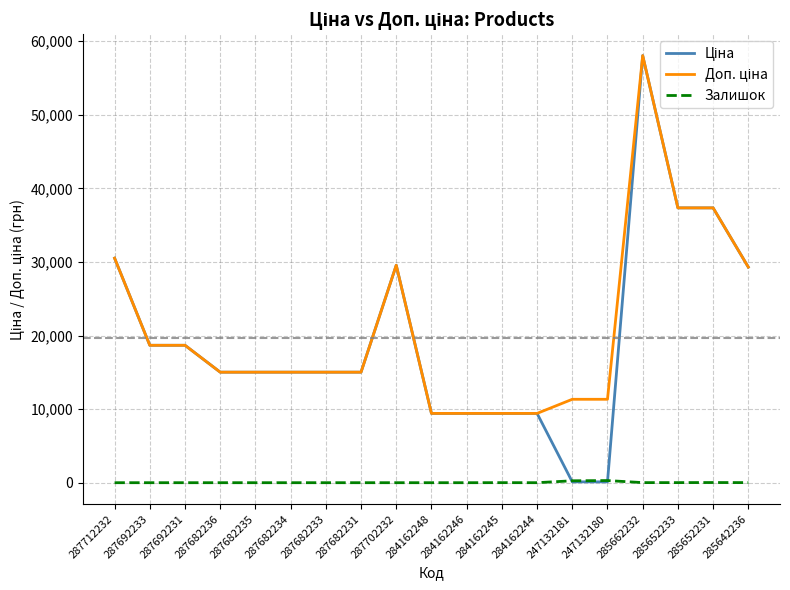

Count the number of data series in this chart.

3